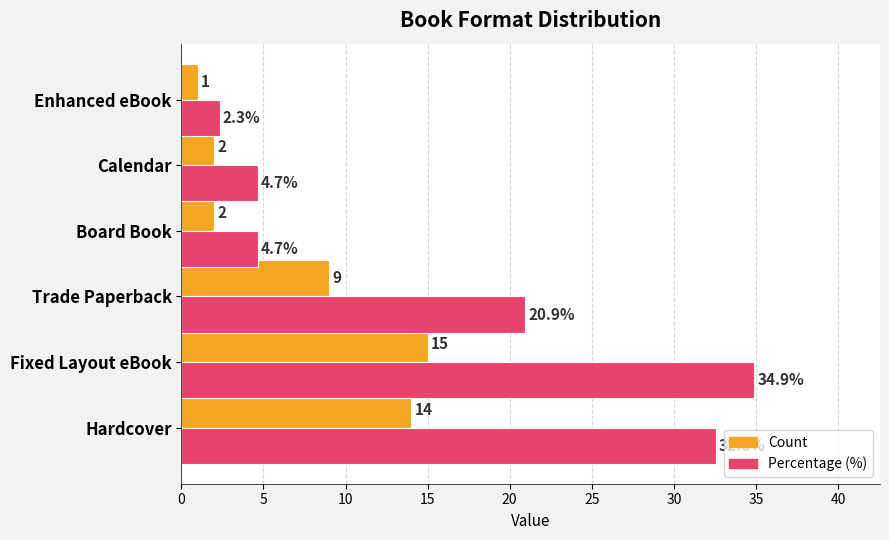

Is it true that Percentage (%) equals 20.9 at Trade Paperback?

True